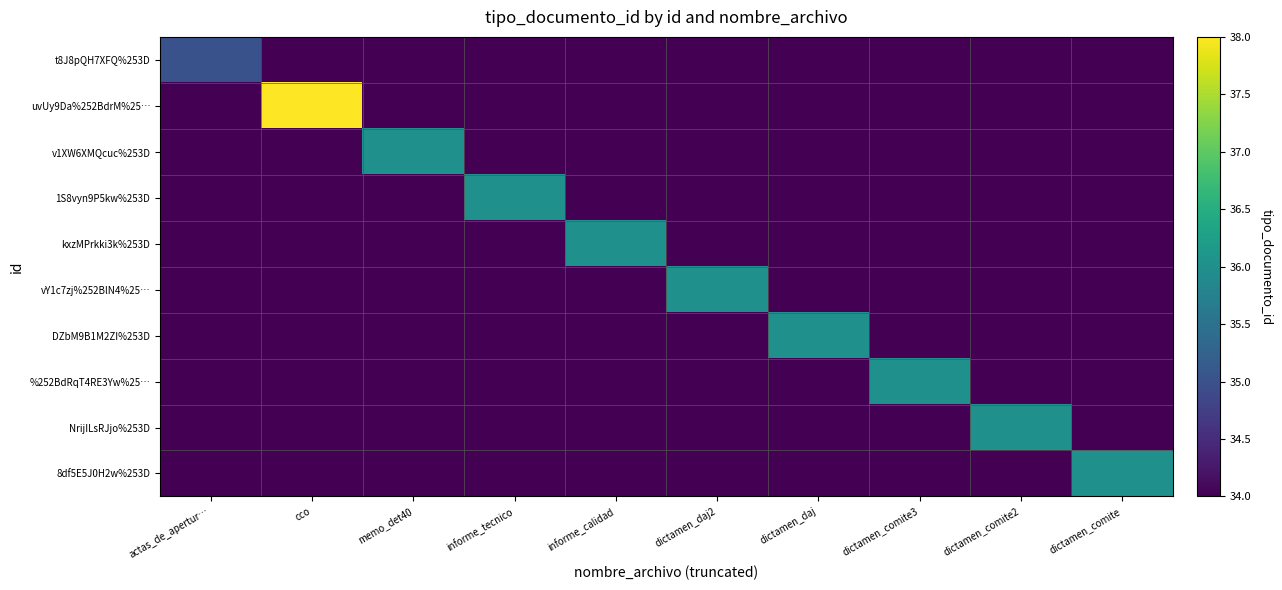

List the series in order of their peak value, lowest first.

t8J8pQH7XFQ%253D, v1XW6XMQcuc%253D, 1S8vyn9P5kw%253D, kxzMPrkki3k%253D, vY1c7zj%252BlN4%25…, DZbM9B1M2ZI%253D, %252BdRqT4RE3Yw%25…, NrijILsRJjo%253D, 8df5E5J0H2w%253D, uvUy9Da%252BdrM%25…